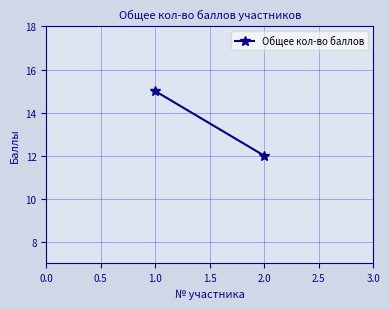

How many data points does each series have?

2